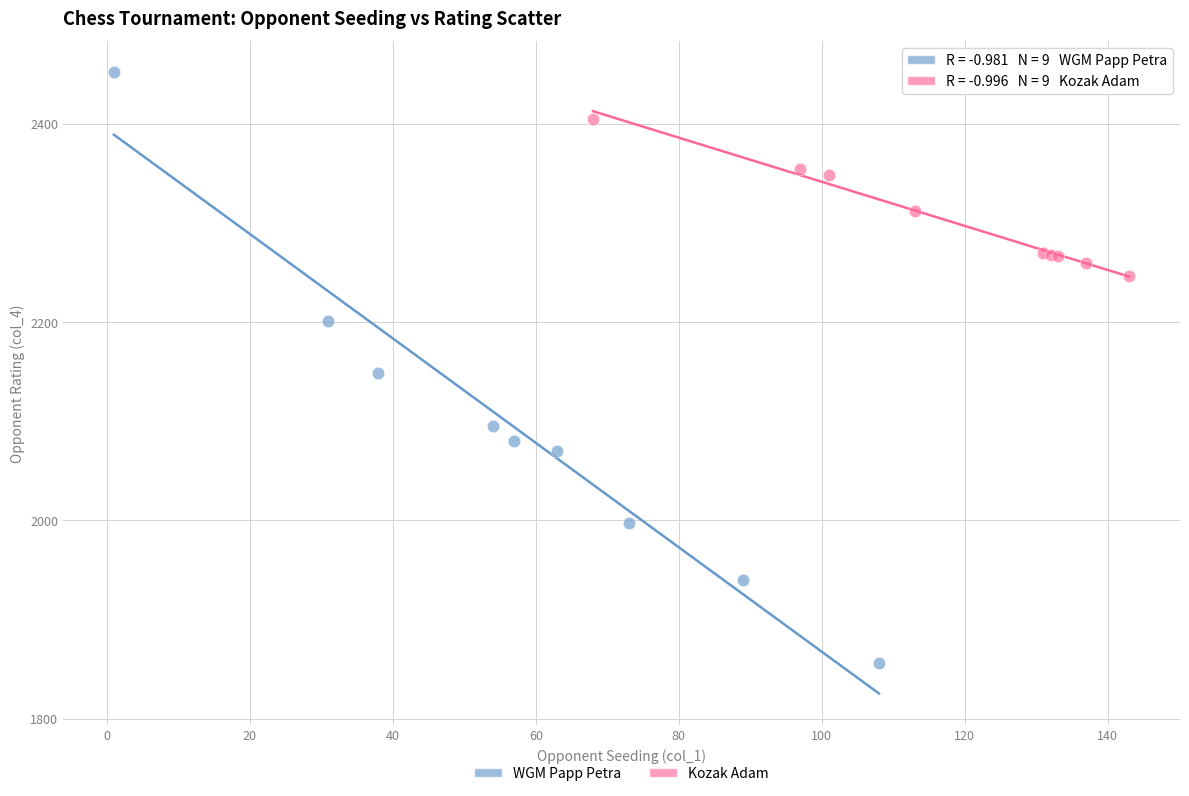

Which series reaches the maximum Y coordinate?

WGM Papp Petra